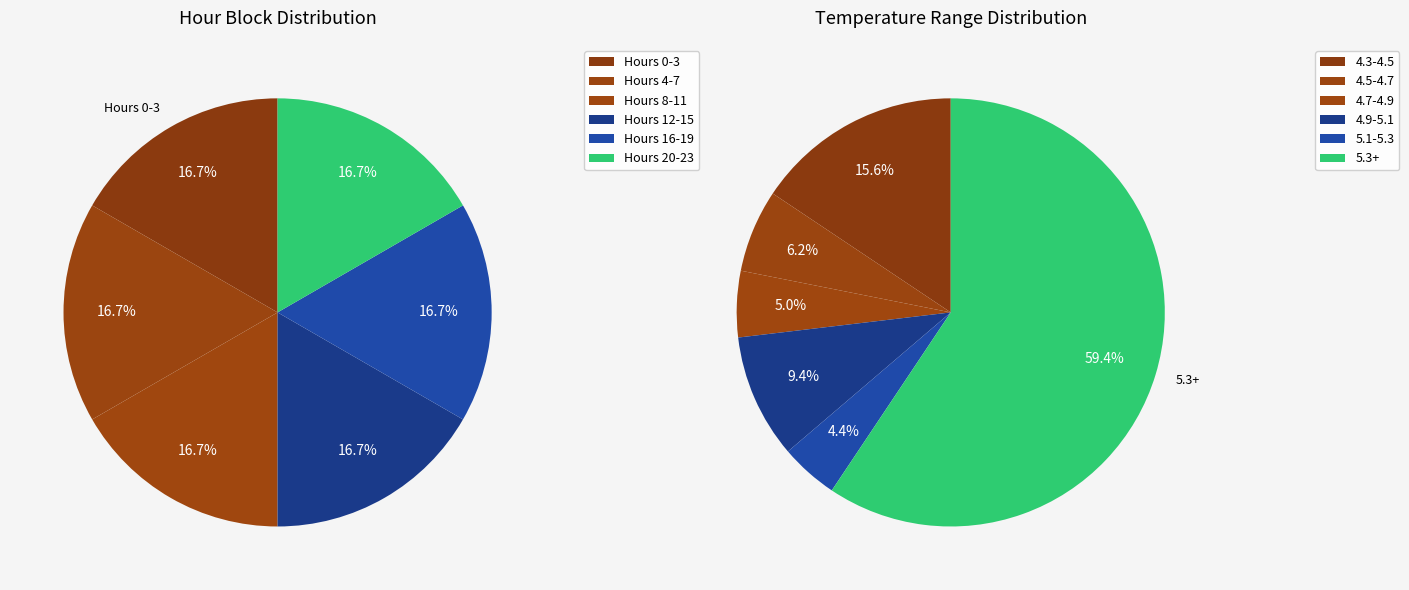

Which has a higher value, Hour 7 or Hour 10?

Hour 10